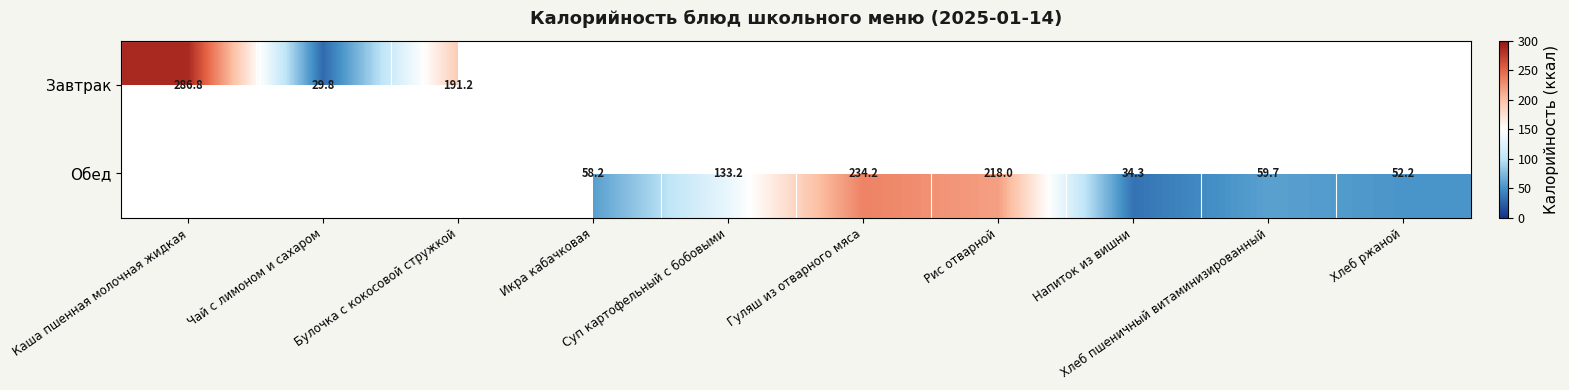

What is the sum of the Обед values at Напиток из вишни and Гуляш из отварного мяса?

268.6